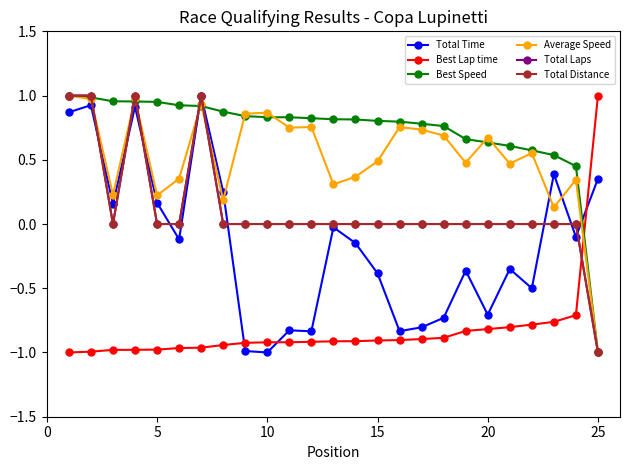

Which series has the largest range (max minus min)?

Total Time